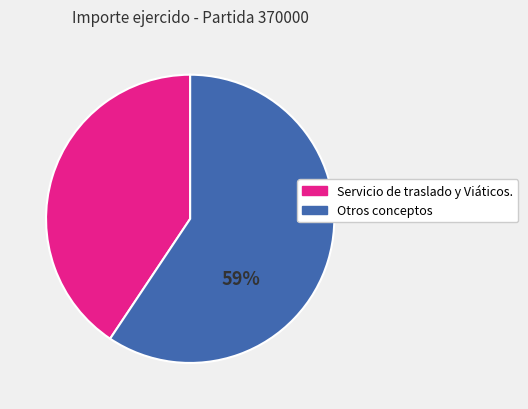

To the nearest percent, what is the average slice percentage?

50%